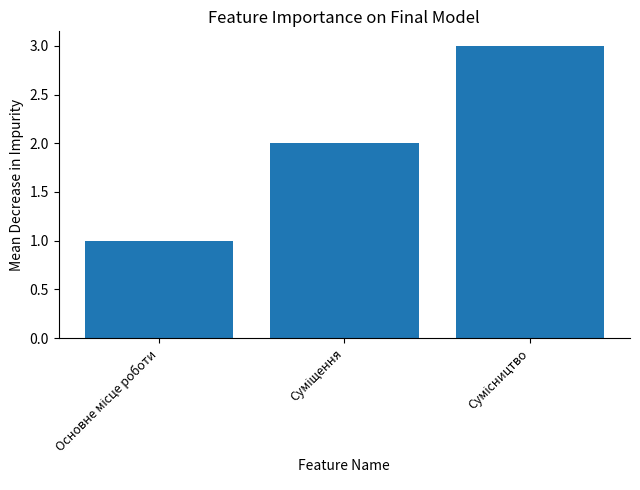

Are the bars horizontal?

No